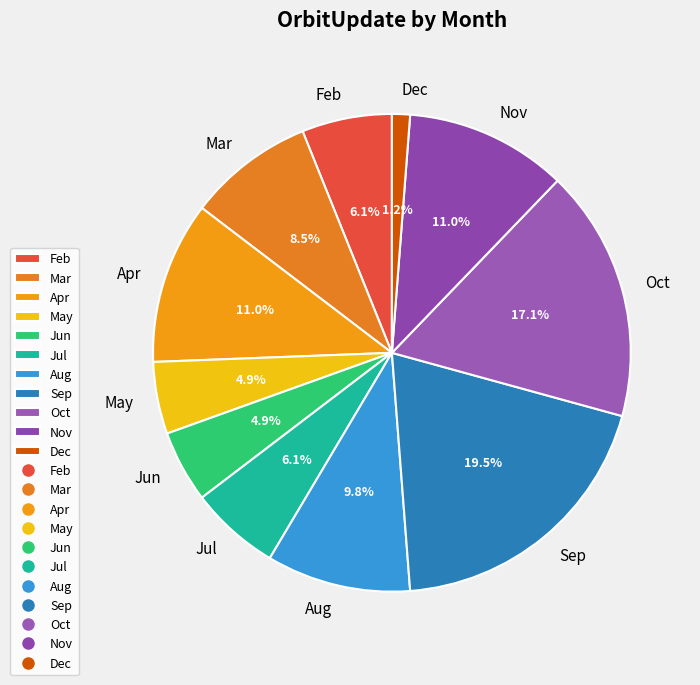

Is it true that Apr is 3% of the pie?

False